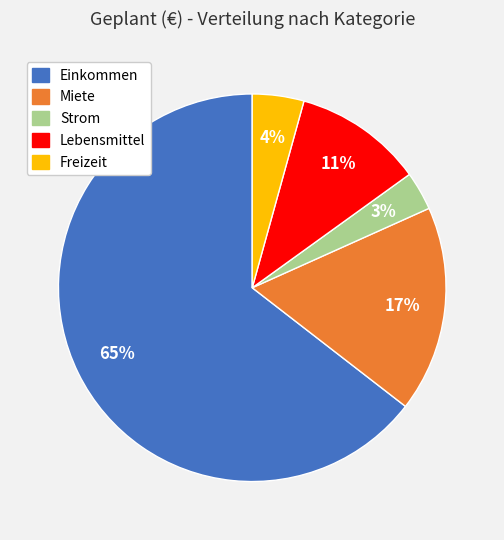

To the nearest percent, what percentage of the pie is Freizeit?

4%